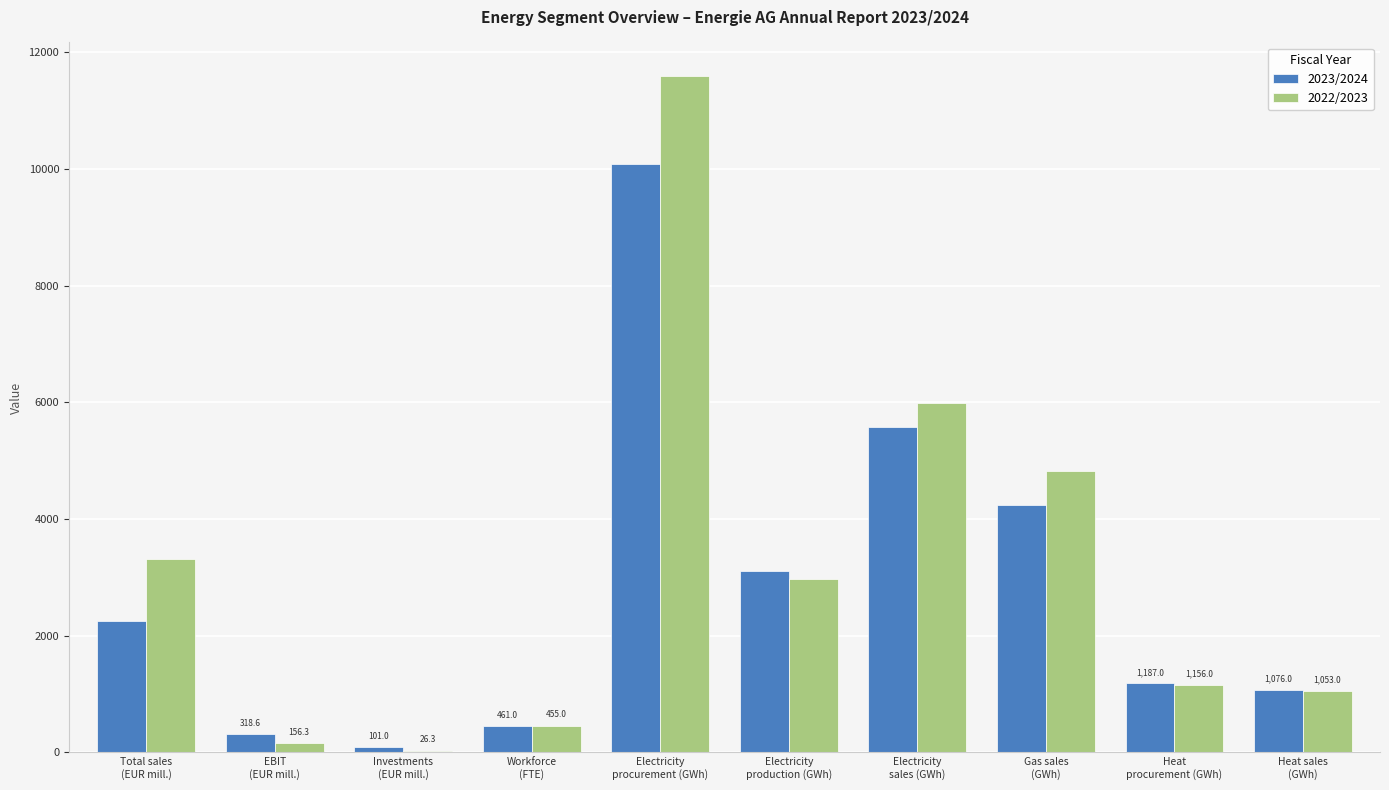

Does the chart contain stacked bars?

No